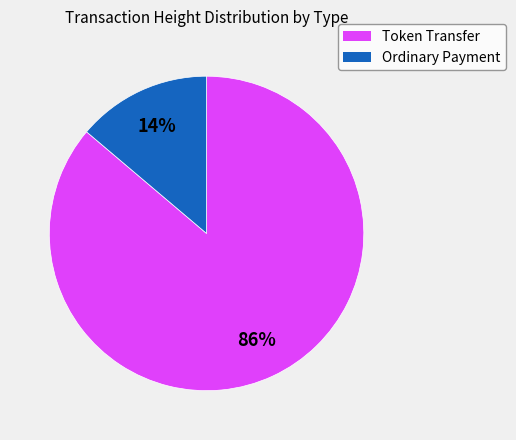

To the nearest percent, what percentage of the pie is Token Transfer?

86%